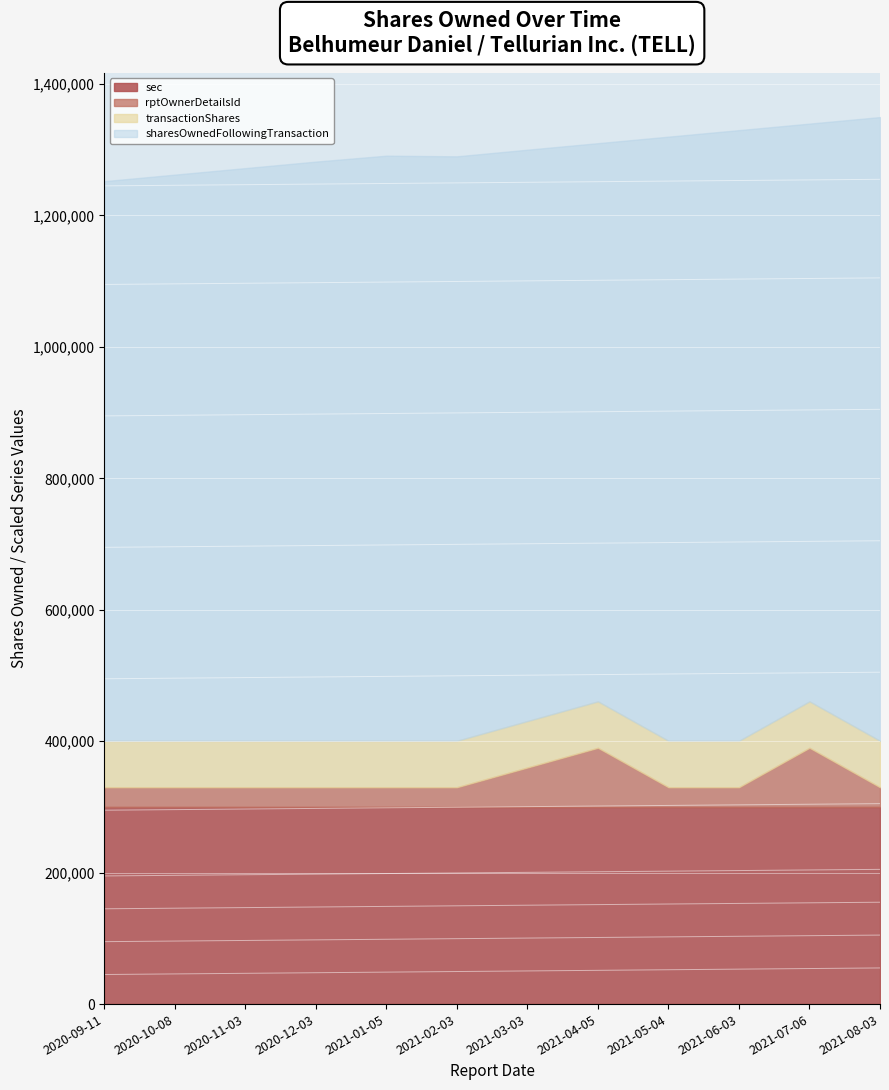

Is it true that sharesOwnedFollowingTransaction equals 1339741 at 2021-07-06?

True